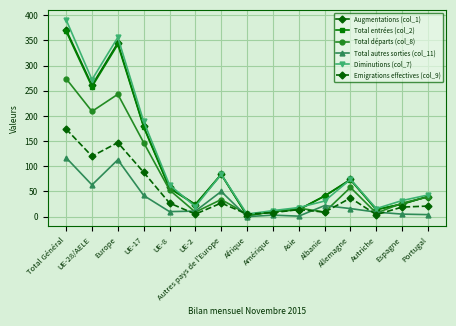

Is this an area chart (filled region under the line)?

No